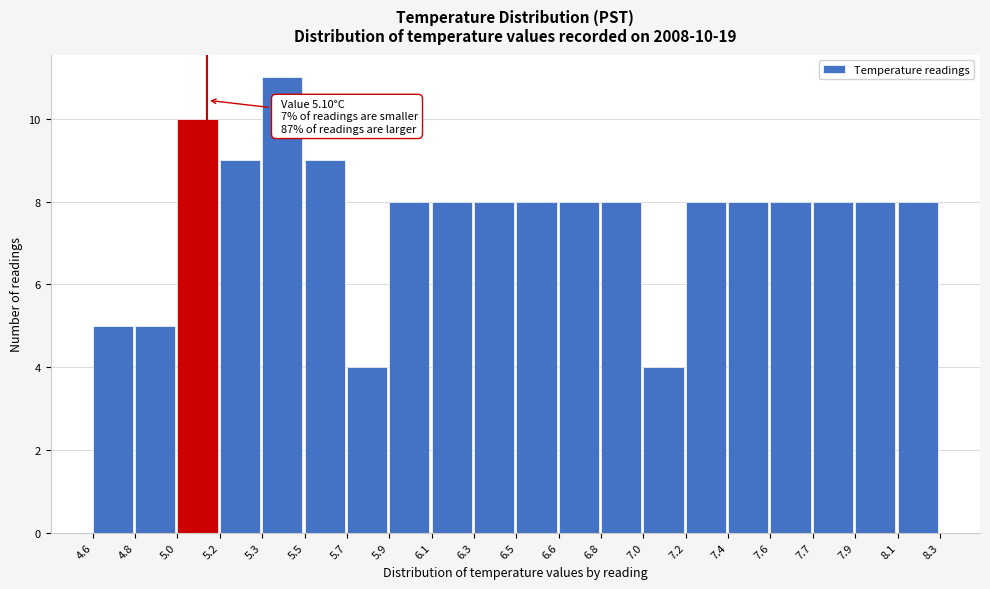

Reading left to right, extract all data points from this chart.

5	5	10	9	11	9	4	8	8	8	8	8	8	4	8	8	8	8	8	8